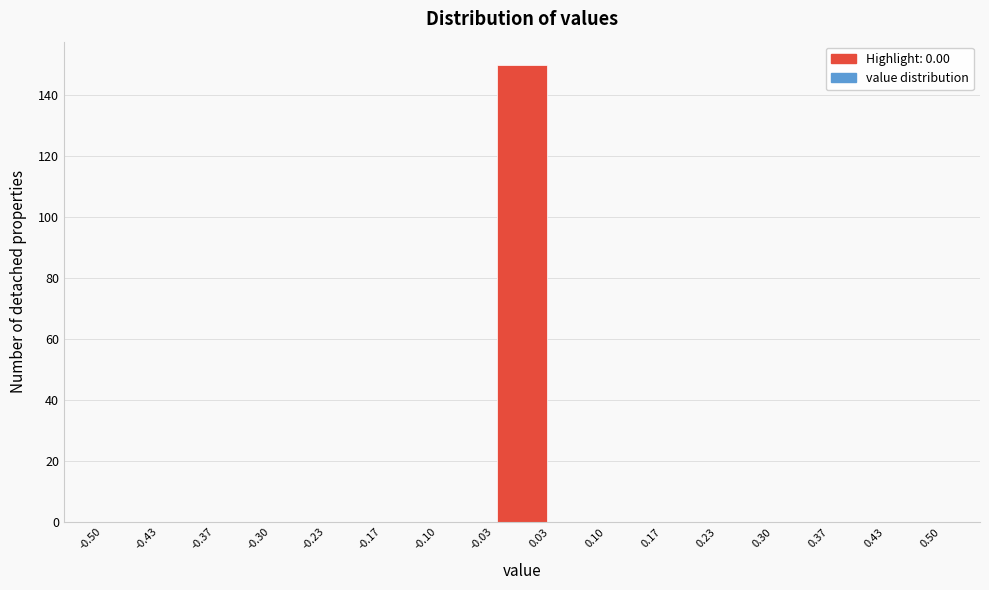

Reading left to right, transcribe this chart: for each bar, give the range it covers on the x-axis and its height. The values are not printed on the chart, so give them approximately, as read against the axis.

-0.50 to -0.43: 0
-0.43 to -0.37: 0
-0.37 to -0.30: 0
-0.30 to -0.23: 0
-0.23 to -0.17: 0
-0.17 to -0.10: 0
-0.10 to -0.03: 0
-0.03 to 0.03: 150
0.03 to 0.10: 0
0.10 to 0.17: 0
0.17 to 0.23: 0
0.23 to 0.30: 0
0.30 to 0.37: 0
0.37 to 0.43: 0
0.43 to 0.50: 0